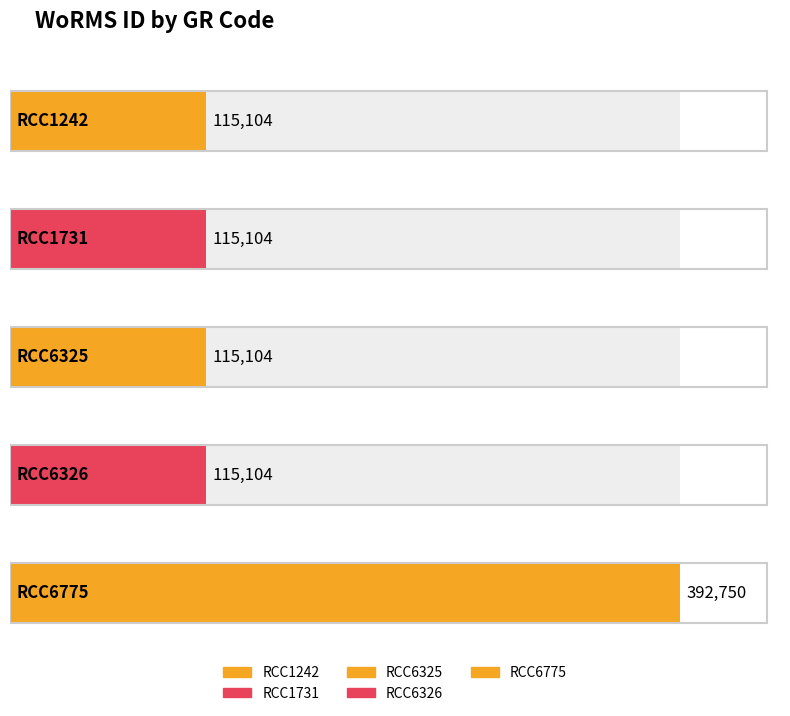

Rank the categories by value from highest to lowest.

RCC6775, RCC1242, RCC1731, RCC6325, RCC6326